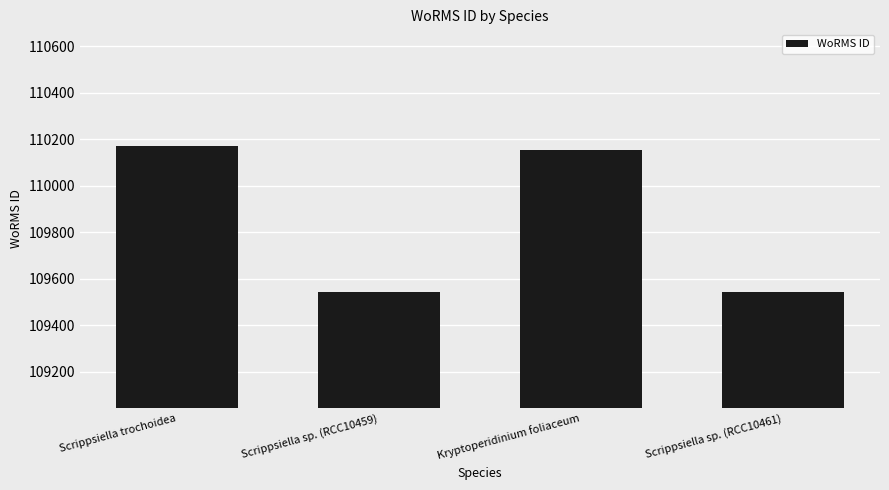

How many bars are there in total?

4